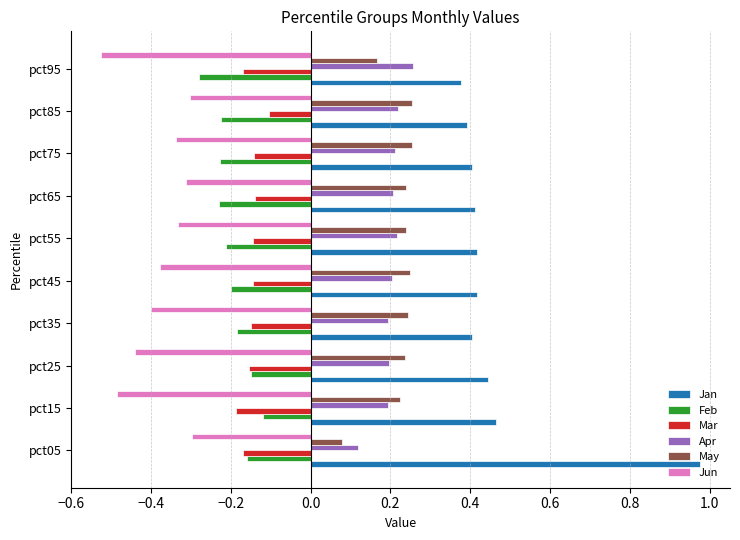

How many categories are shown in the chart?

10